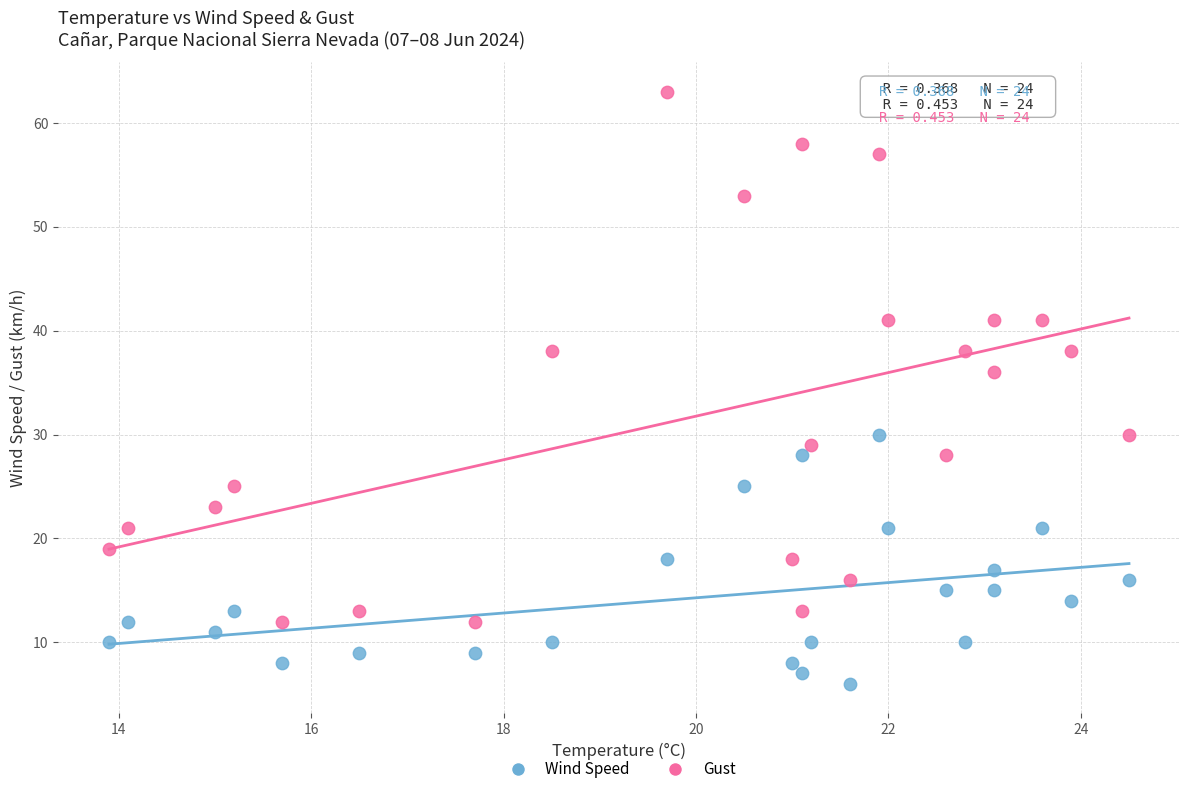

Which series has the largest Y range (max minus min)?

Gust